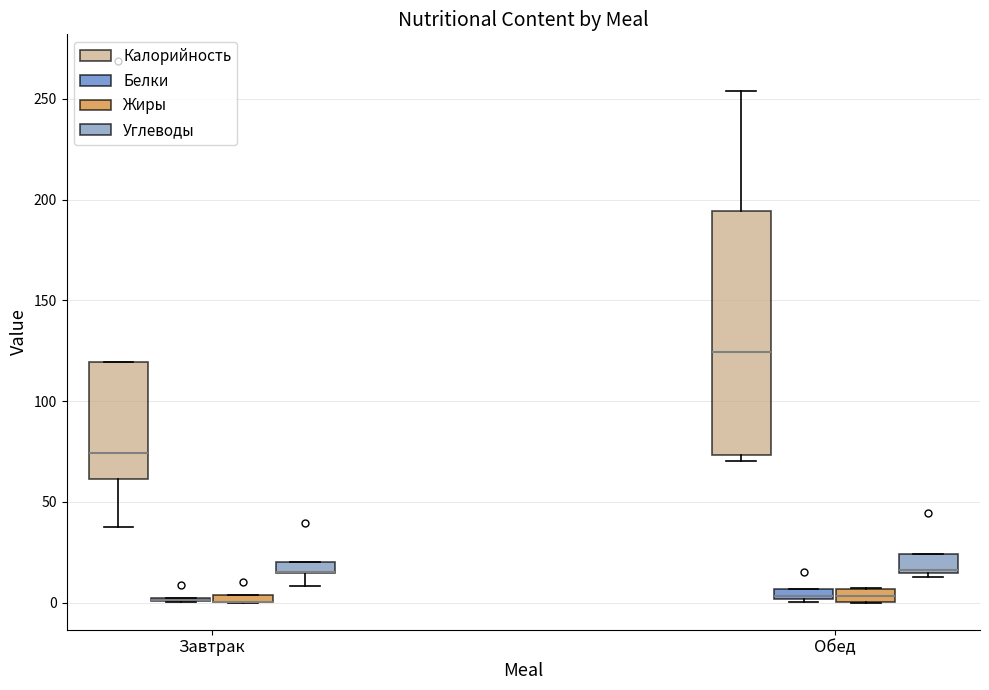

Comparing the boxes themselves (not the whiskers), which one is the tallest?

Обед (Калорийность)